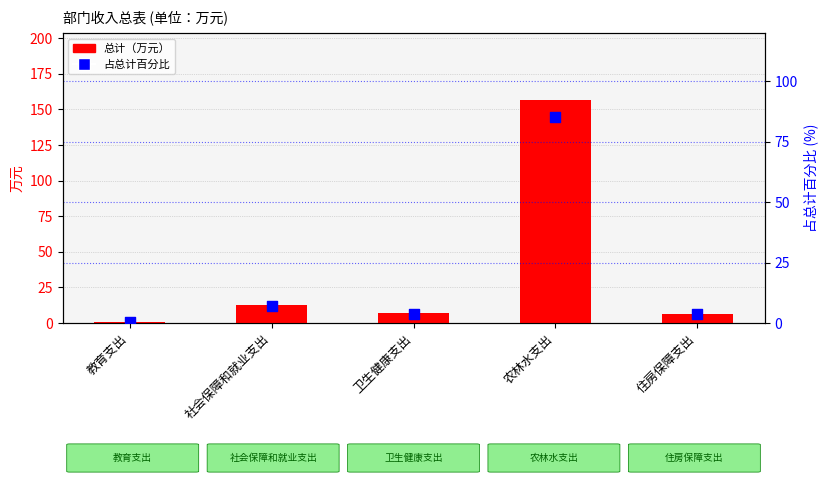

What is the total value across all series at 教育支出?

1.3